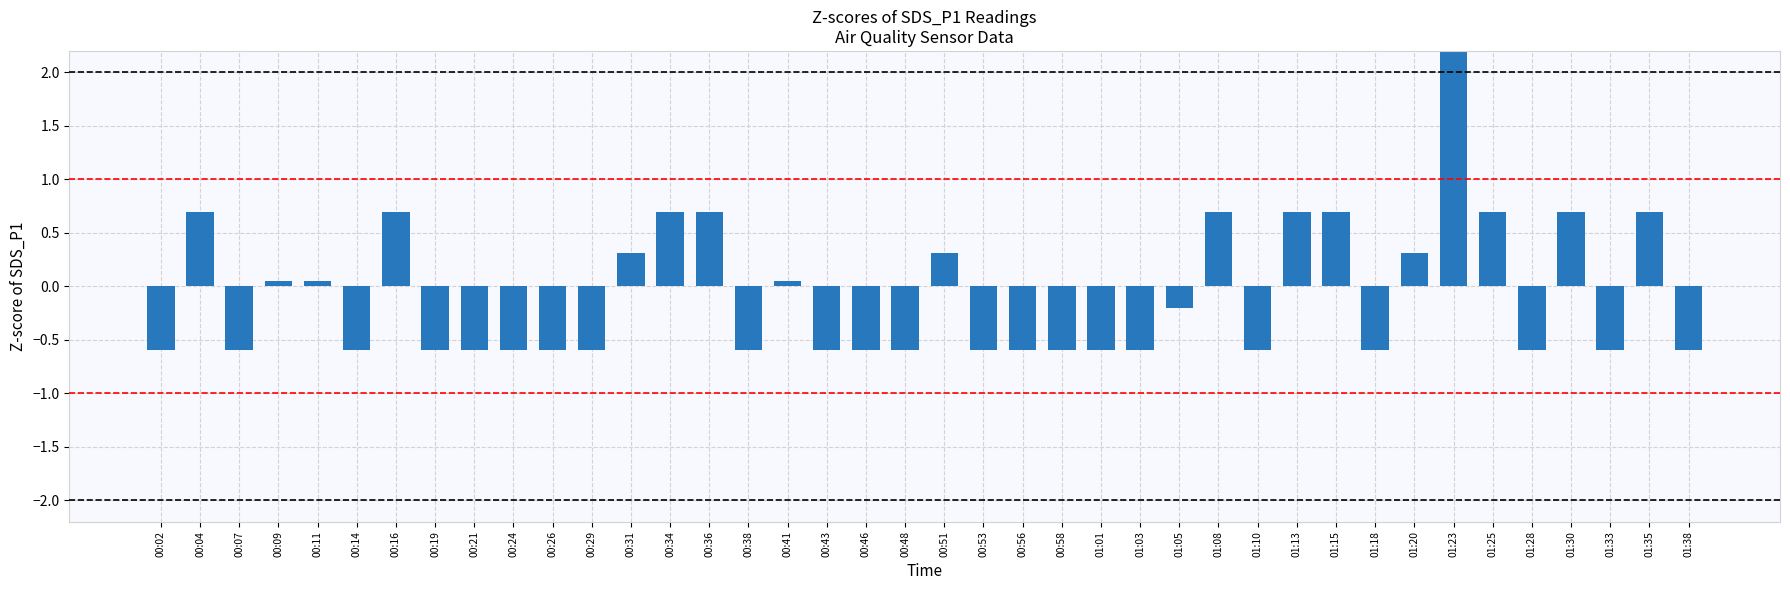

Does the chart contain stacked bars?

No